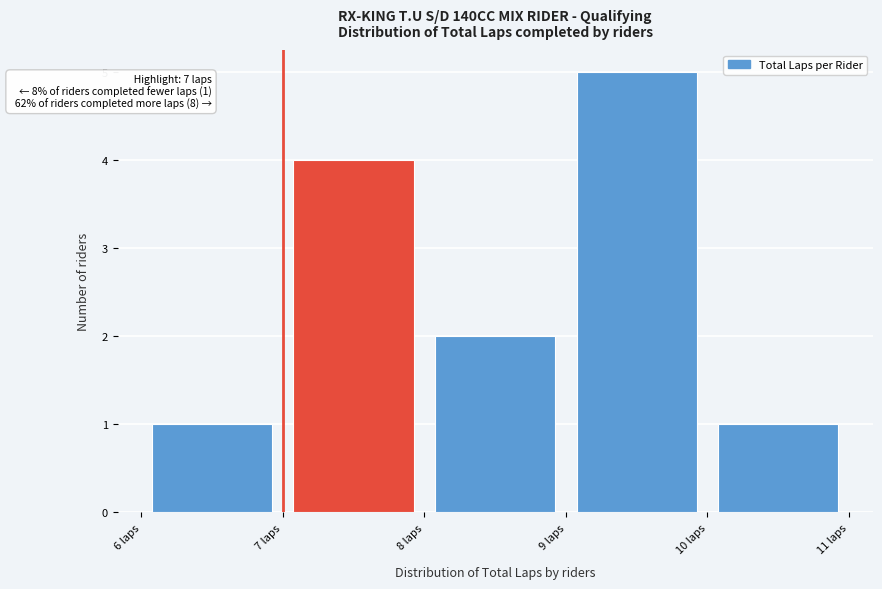

Which range on the x-axis has the tallest bar?

9 to 10